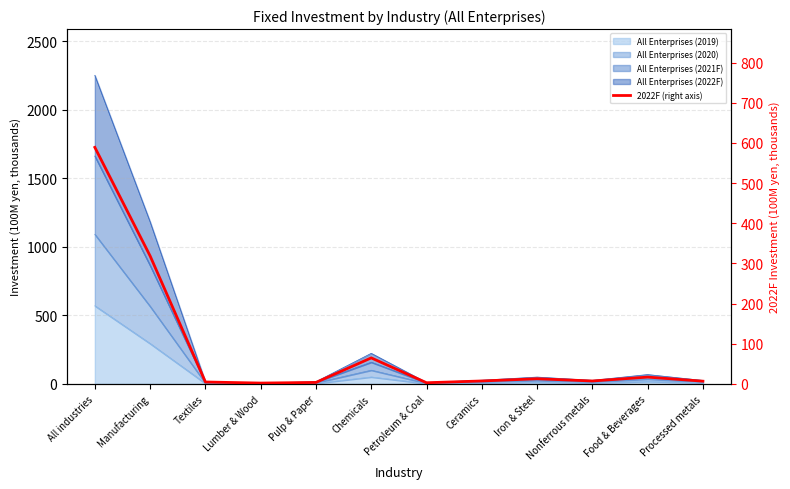

What is the sum of the values at Pulp & Paper and Processed metals?

10.4